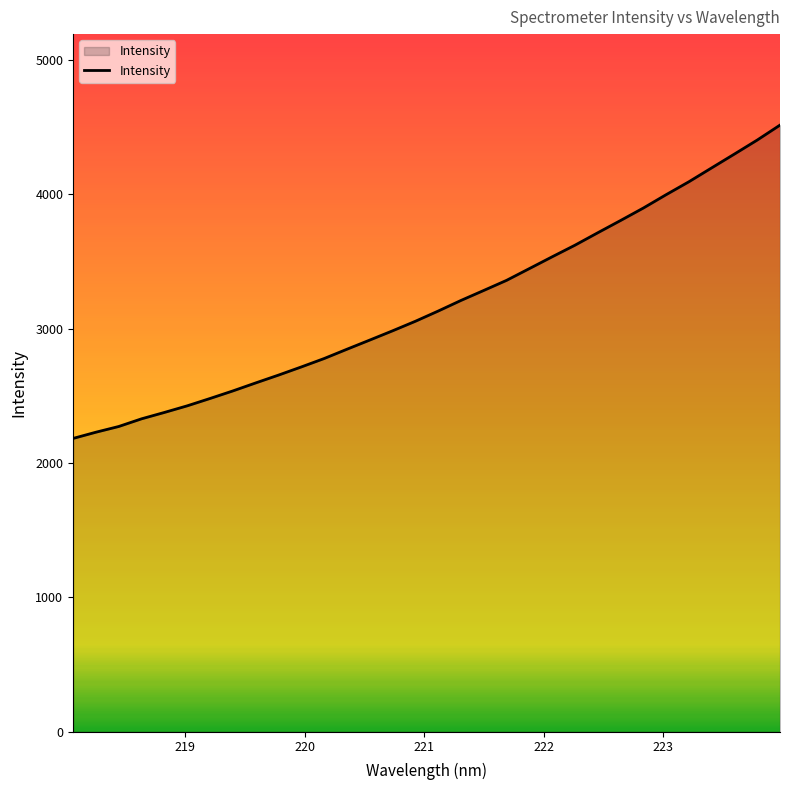

Does the chart display data point markers on the line(s)?

No